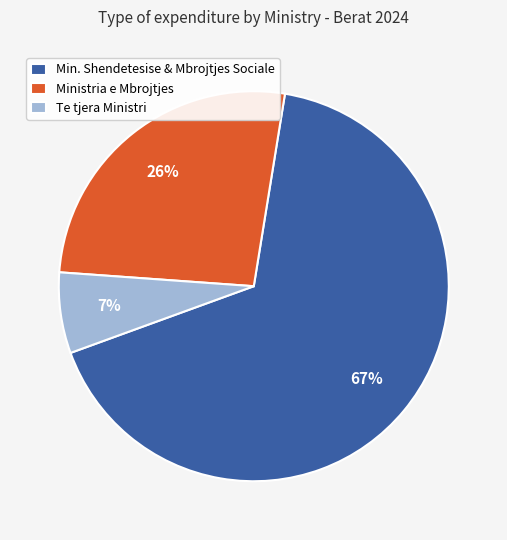

Is it true that Ministria e Mbrojtjes is 41% of the pie?

False